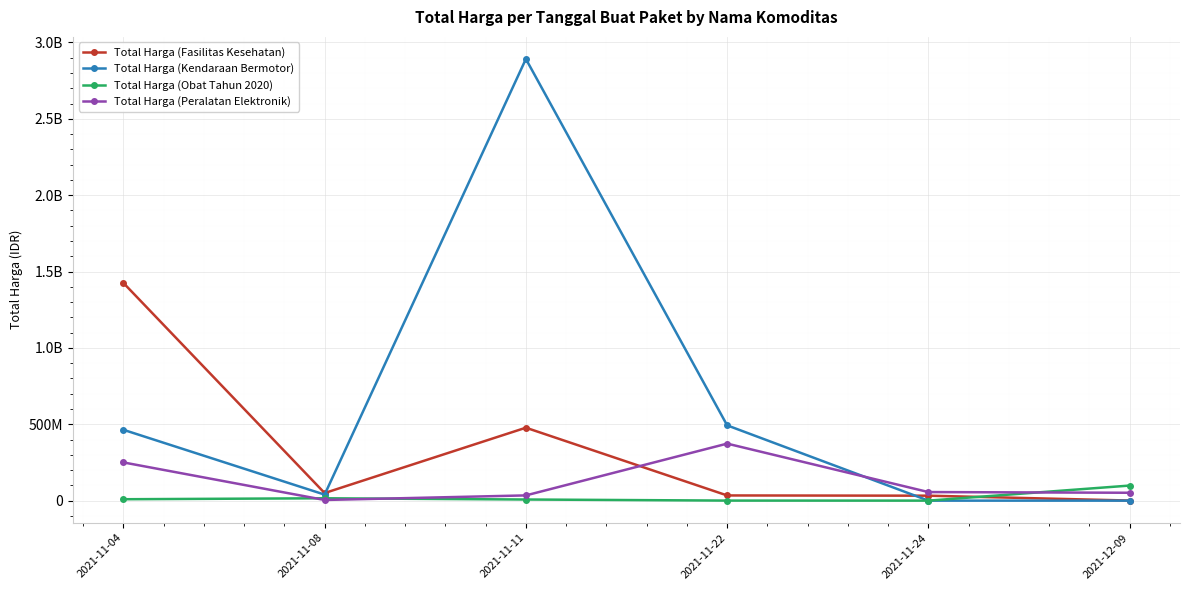

Is this an area chart (filled region under the line)?

No